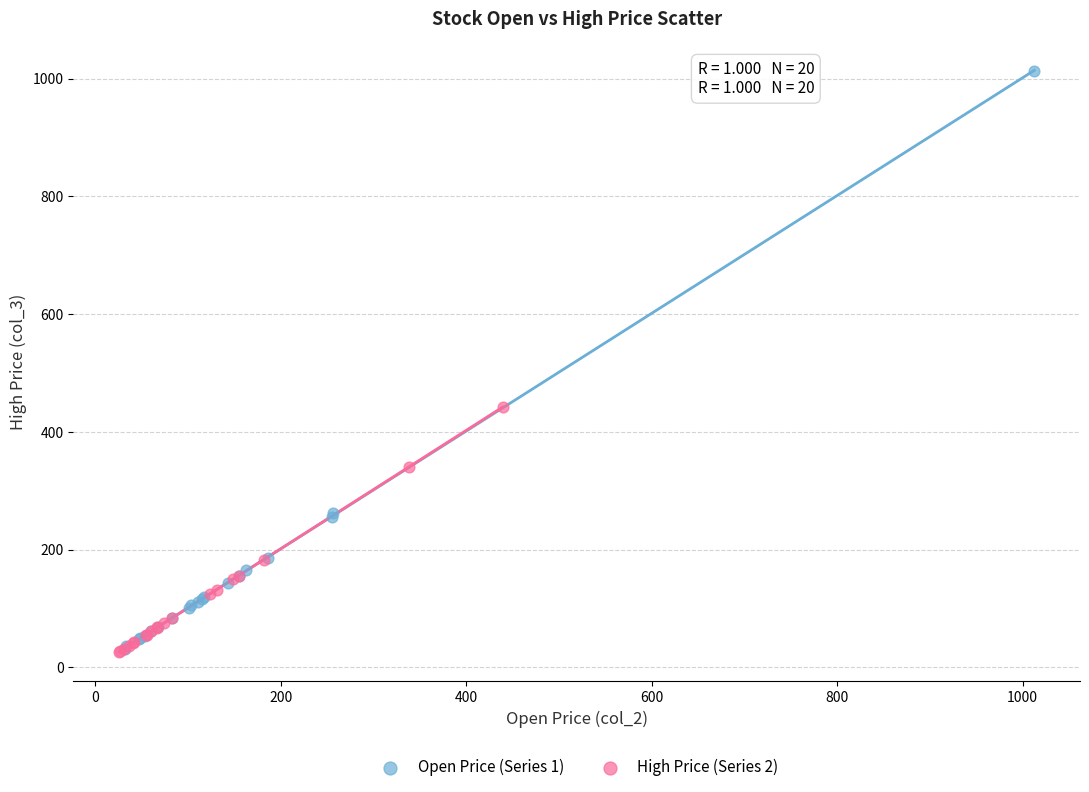

Which series has the widest spread of Y values?

Open Price (Series 1)